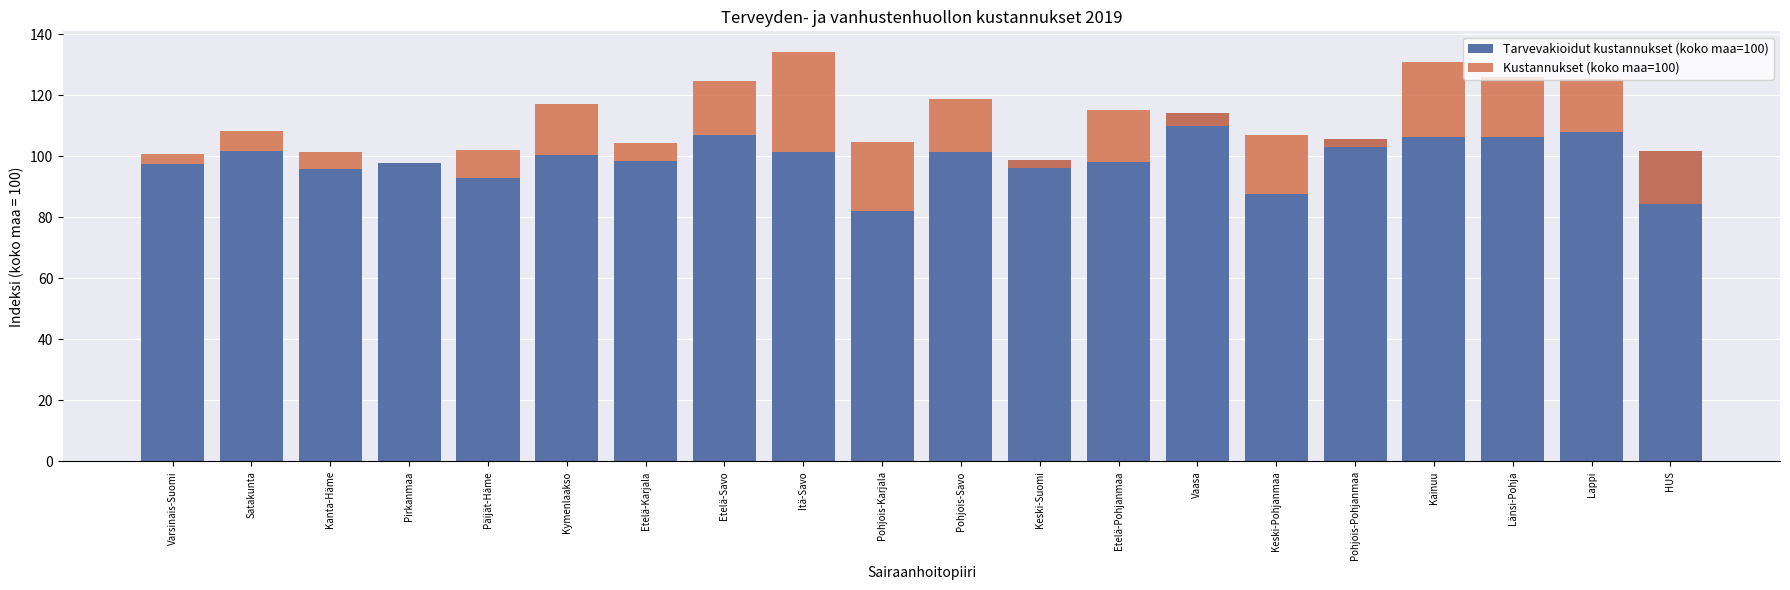

What is the difference between the maximum and minimum values in the Kustannukset (koko maa=100) series?

49.9